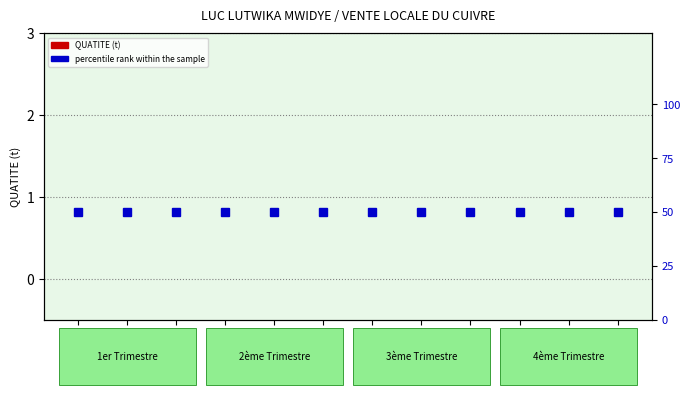

What are all the series names shown in the legend?

QUATITE (t), percentile rank within the sample